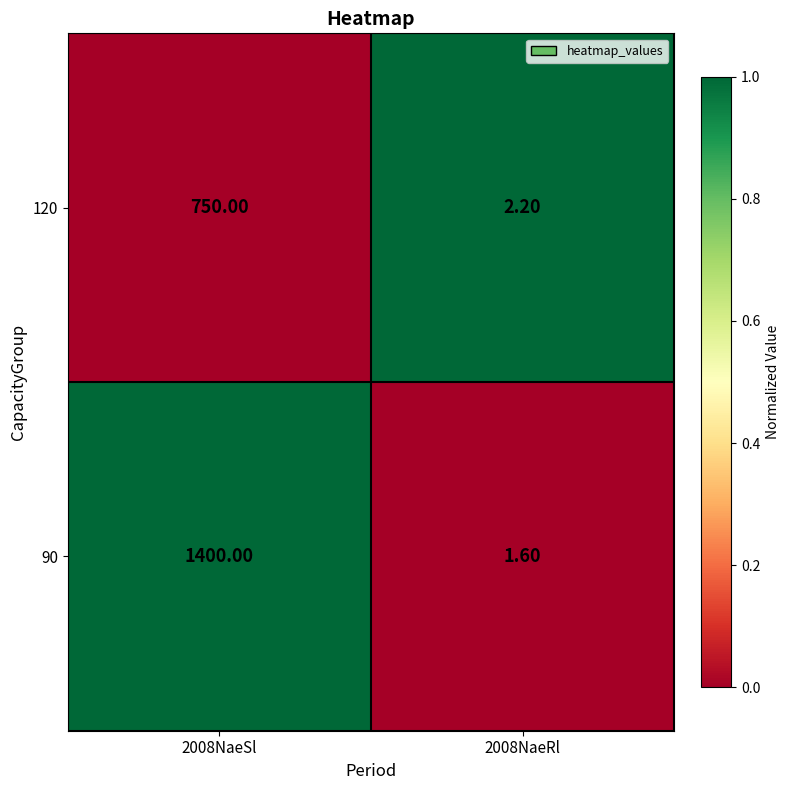

What is the difference between the highest and lowest values at 2008NaeSl?

650.0